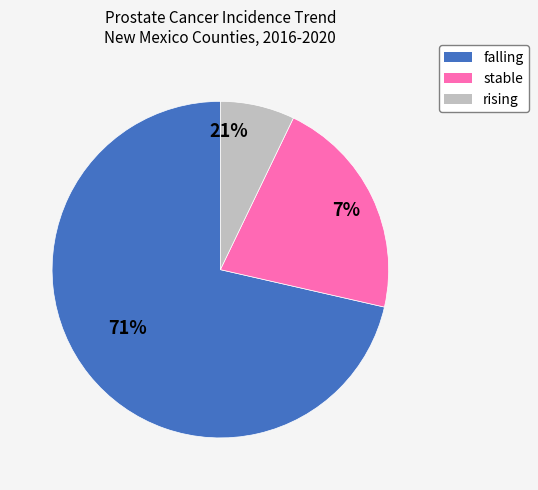

Count the number of slices in the pie.

3